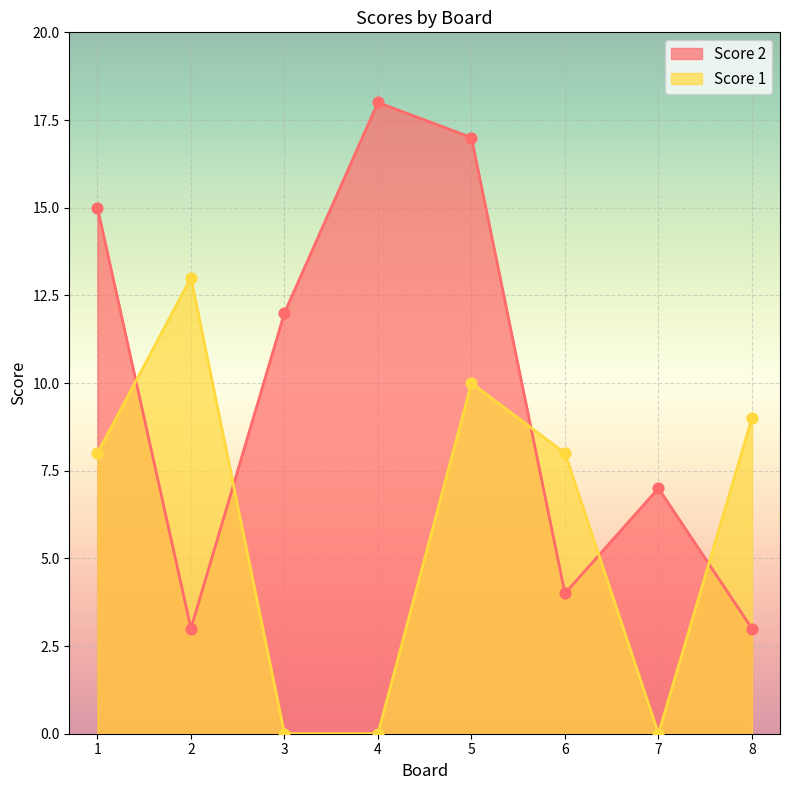

At how many categories does at least one series exceed 11?

5